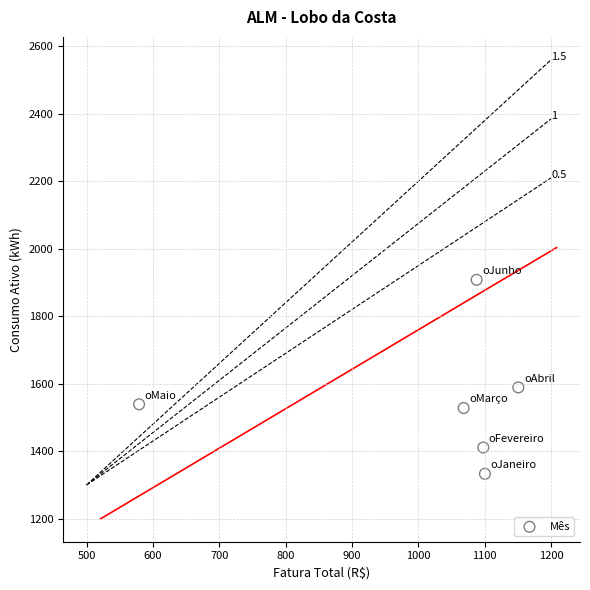

What Y value in the scatter plot is closest to 1620?

1589